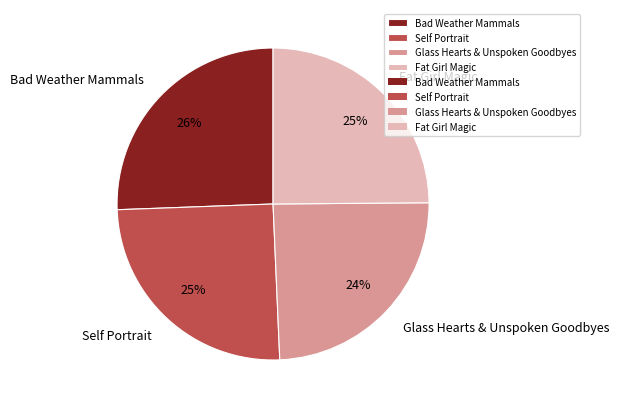

Does Self Portrait represent more than half of the total?

No